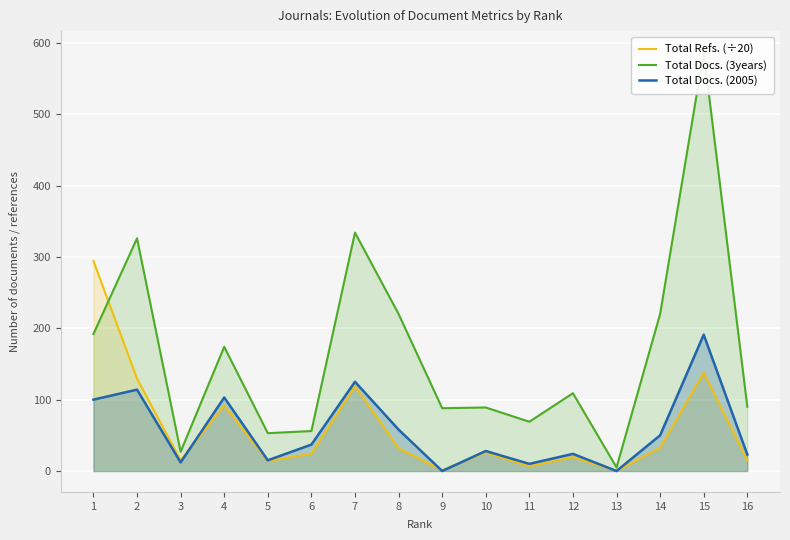

At which label does Total Docs. (3years) reach its peak?

15